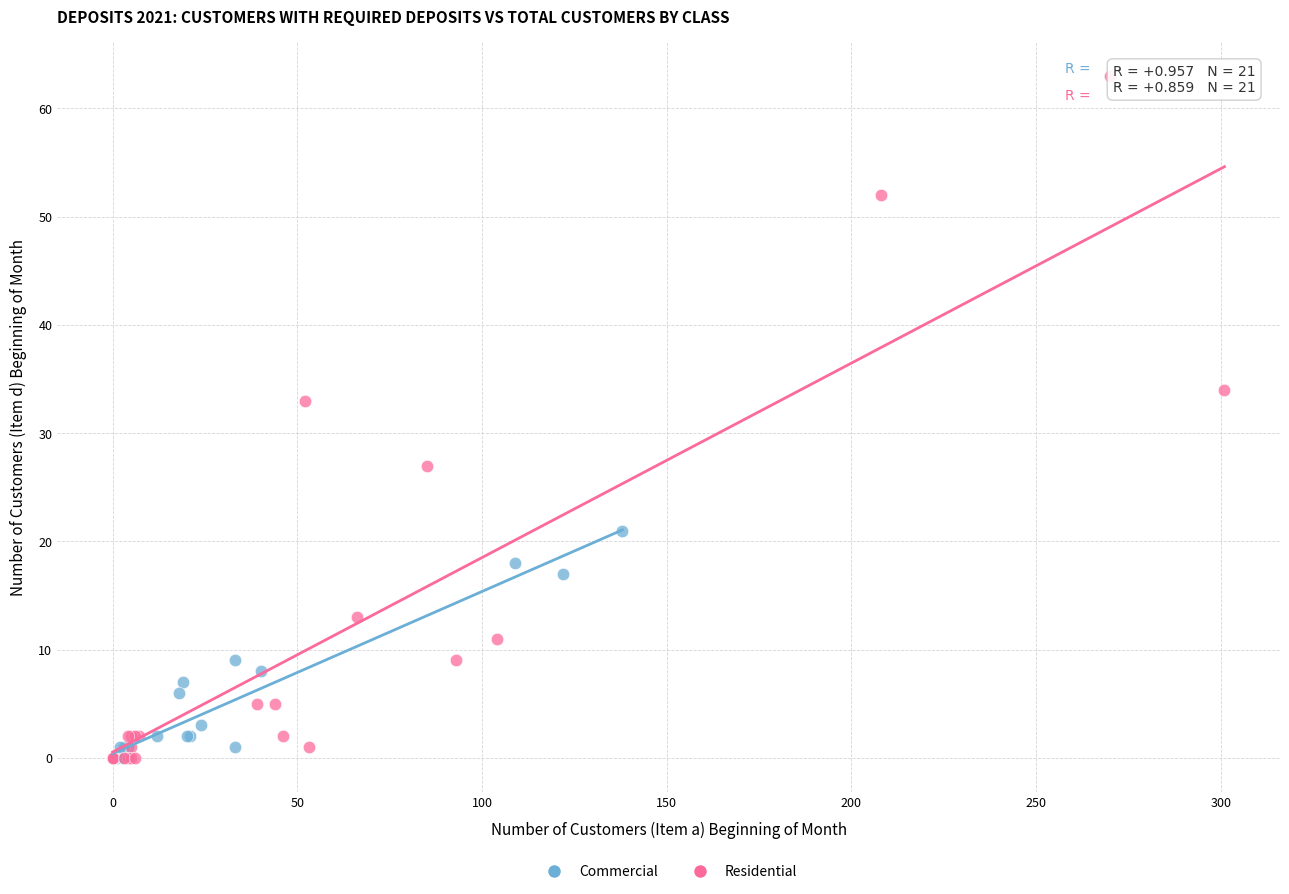

Which series has the widest spread of Y values?

Residential